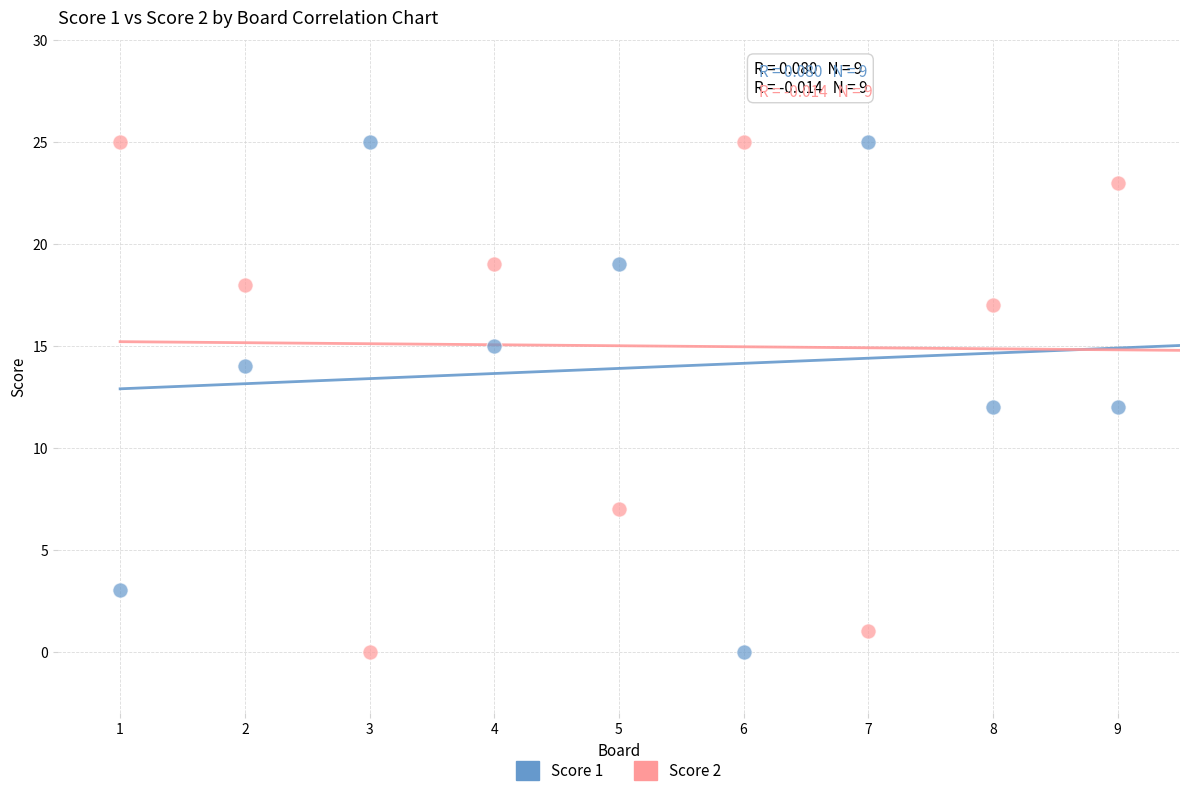

Across all data points, what is the range of X values (max minus min)?

8